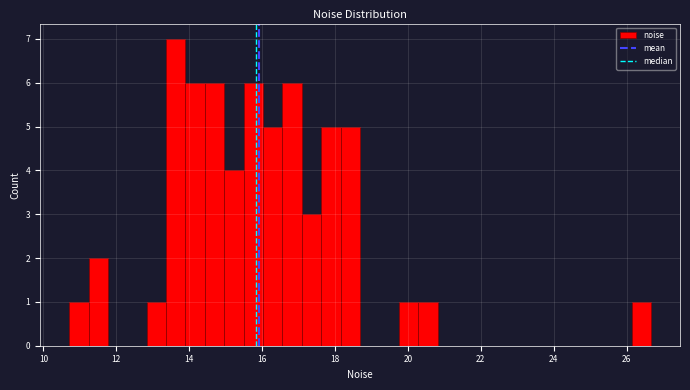

Around what value on the x-axis is the tallest bar? Give the approximate position of its centre, as read against the axis.

13.6